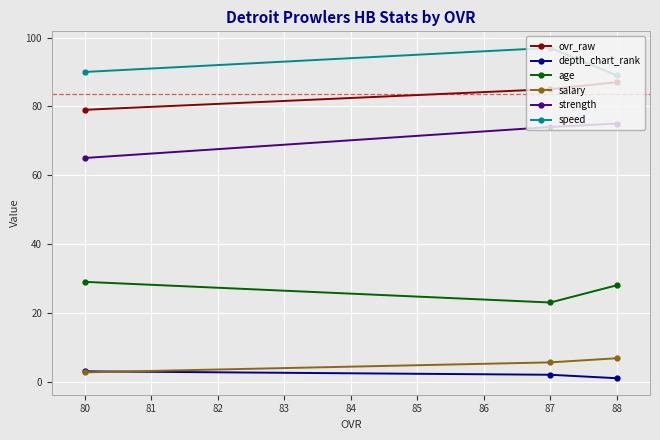

Is the value of age at 80 greater than the value of ovr_raw at 80?

No